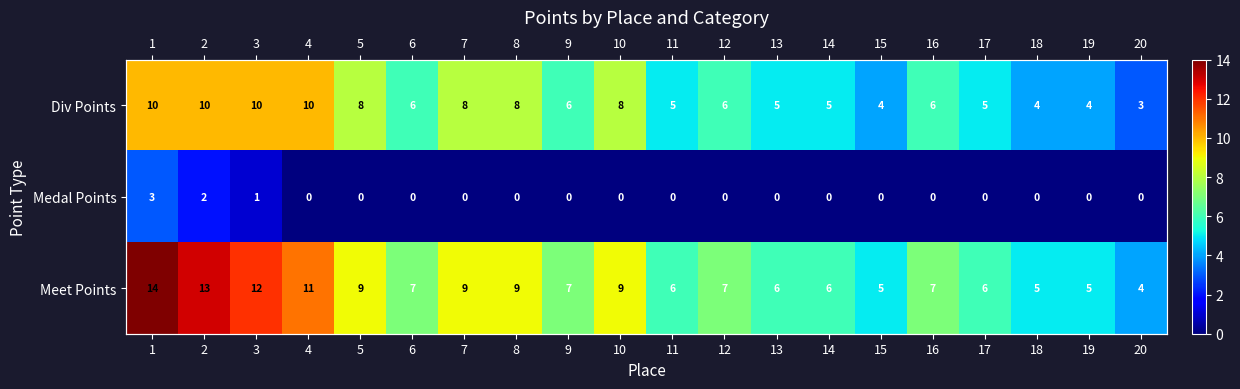

What is the difference between the maximum and minimum values in the Medal Points series?

3